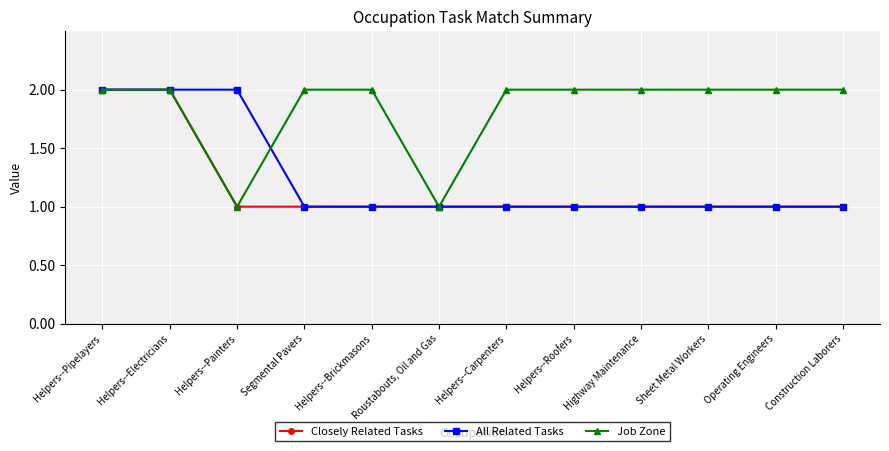

Does the chart have visible grid lines?

Yes